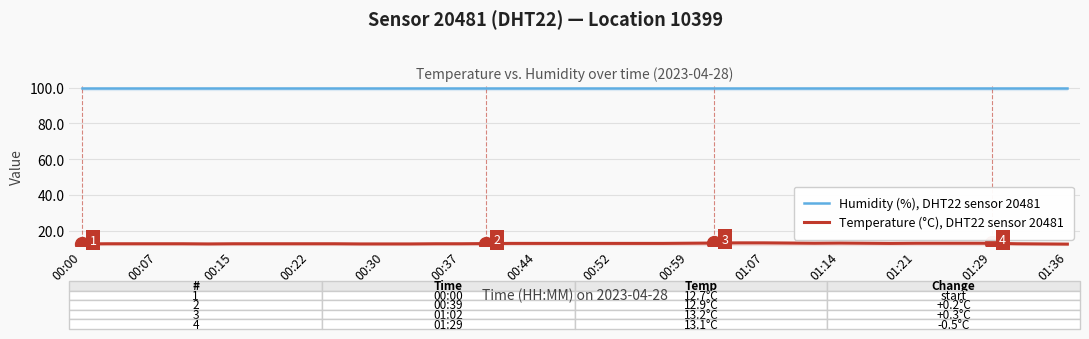

How many data points does each series have?

40